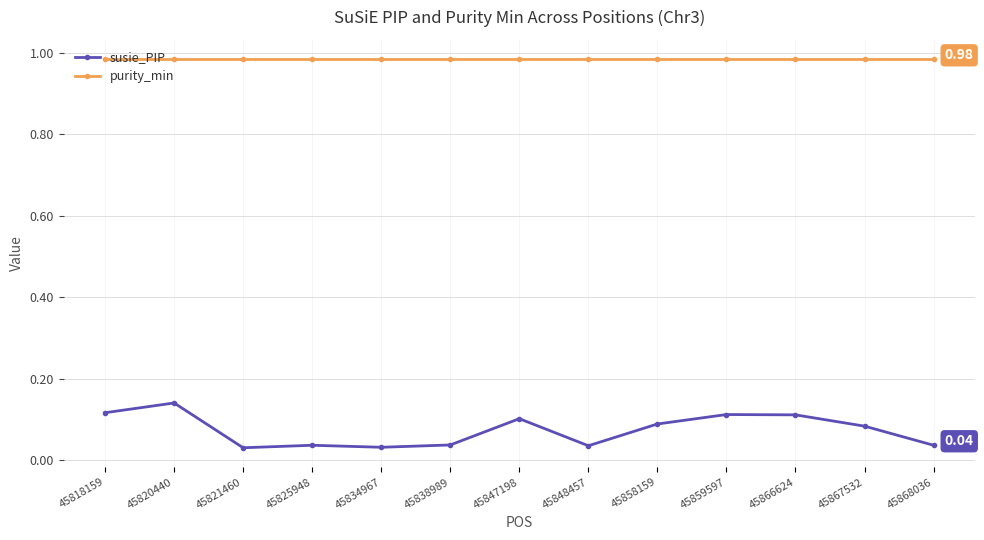

Does the chart display data point markers on the line(s)?

Yes